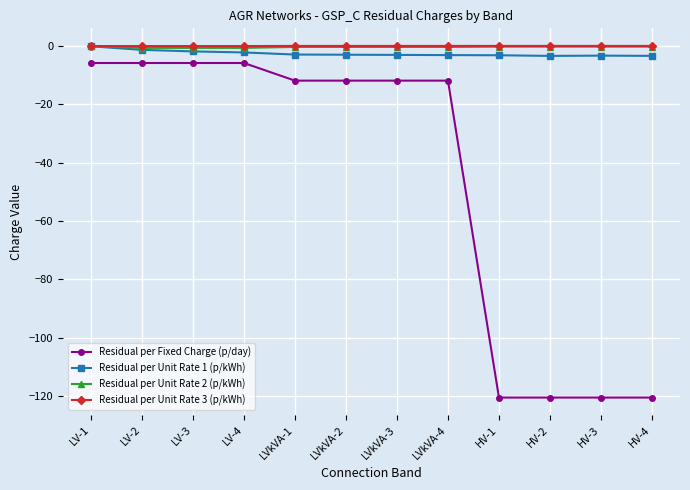

True or false: Residual per Fixed Charge (p/day) and Residual per Unit Rate 1 (p/kWh) intersect in this chart.

False